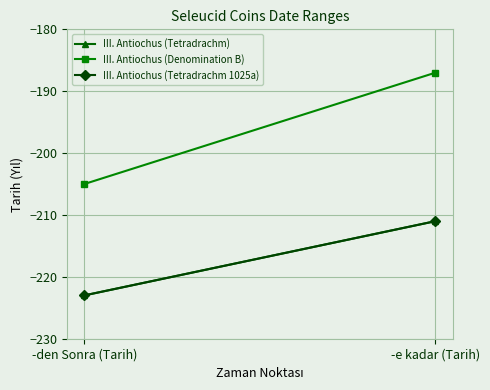

Reading left to right, list all the values displayed in this chart.

III. Antiochus (Tetradrachm): -den Sonra (Tarih)=-223	-e kadar (Tarih)=-211
III. Antiochus (Denomination B): -den Sonra (Tarih)=-205	-e kadar (Tarih)=-187
III. Antiochus (Tetradrachm 1025a): -den Sonra (Tarih)=-223	-e kadar (Tarih)=-211